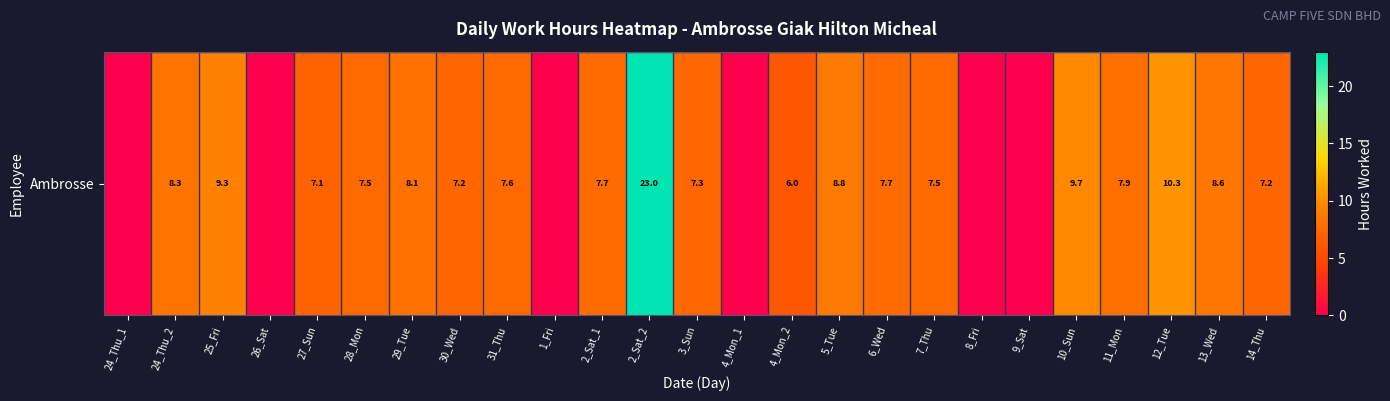

What is the average value?

6.7